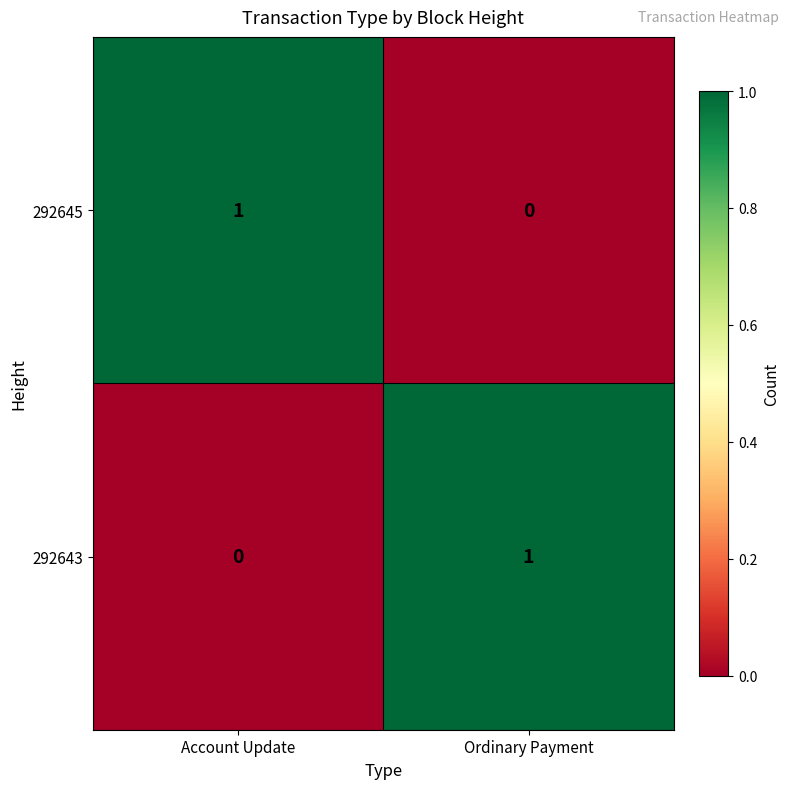

Rank the categories by 292645 value from highest to lowest.

Account Update, Ordinary Payment